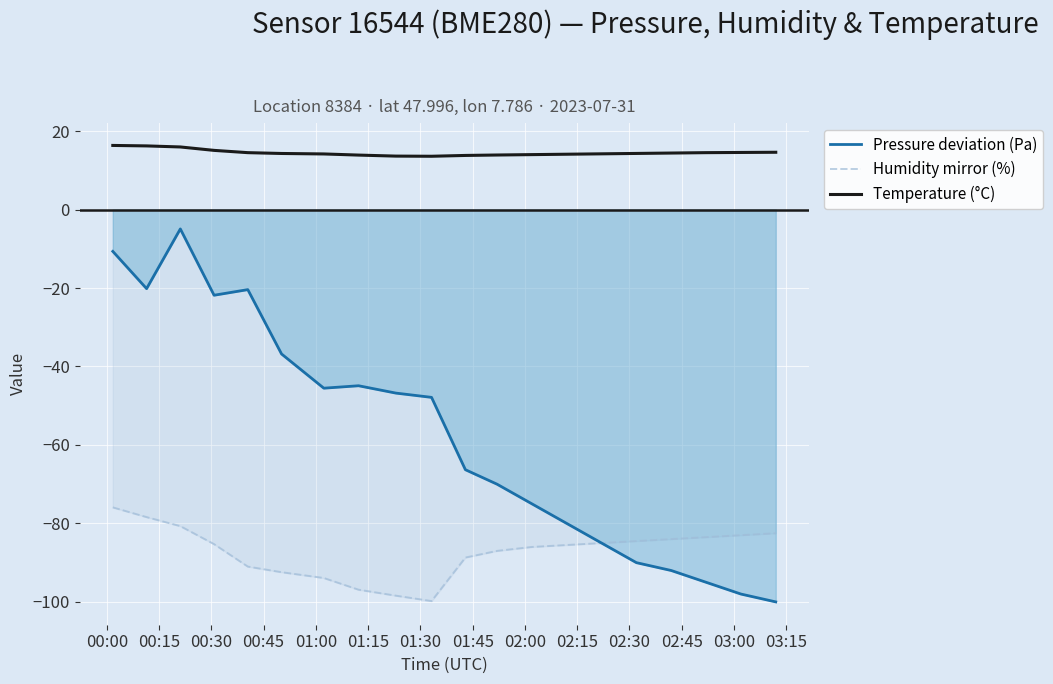

What is the sum of all Humidity mirror (%) values?

-1742.4